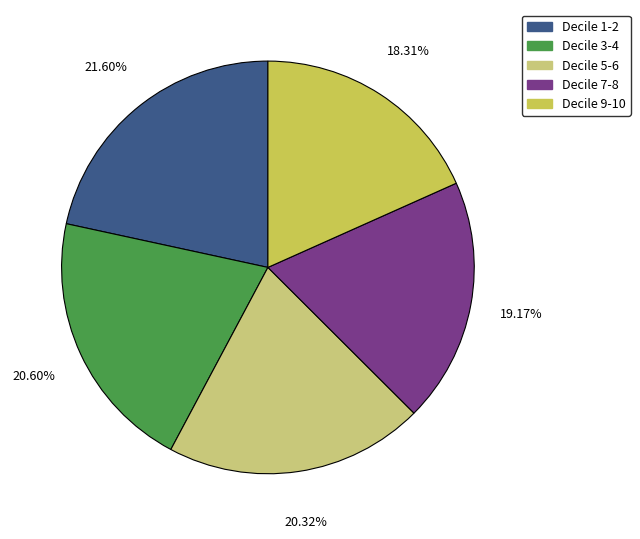

Is there any slice that represents more than half of the pie?

No